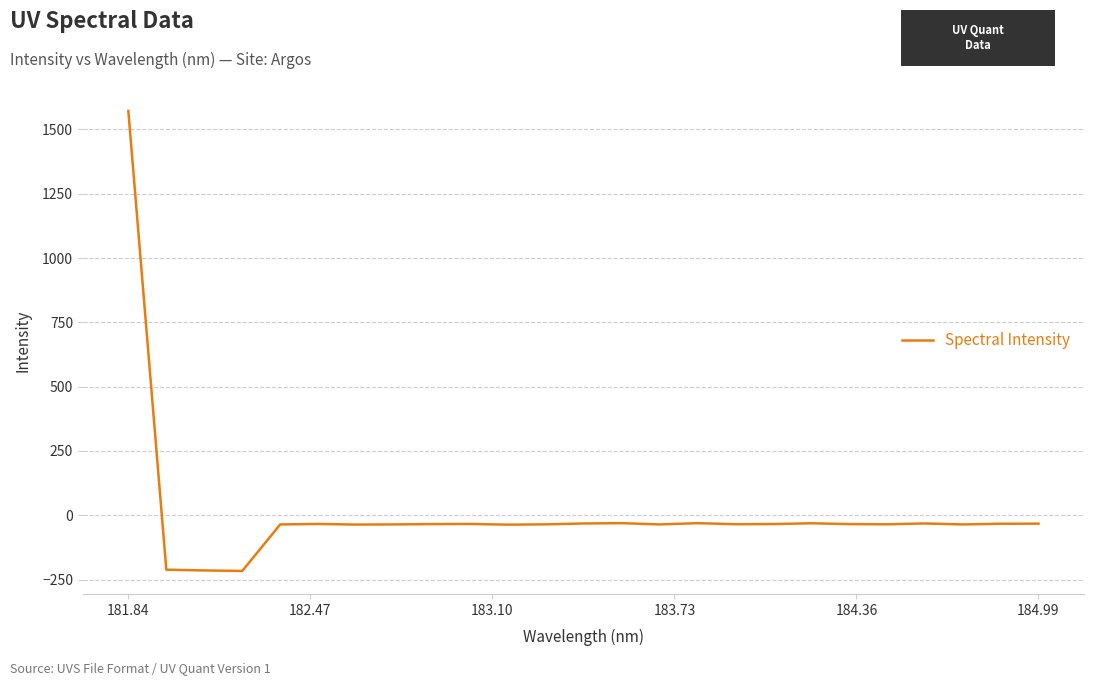

What is the greatest value displayed?

1571.9